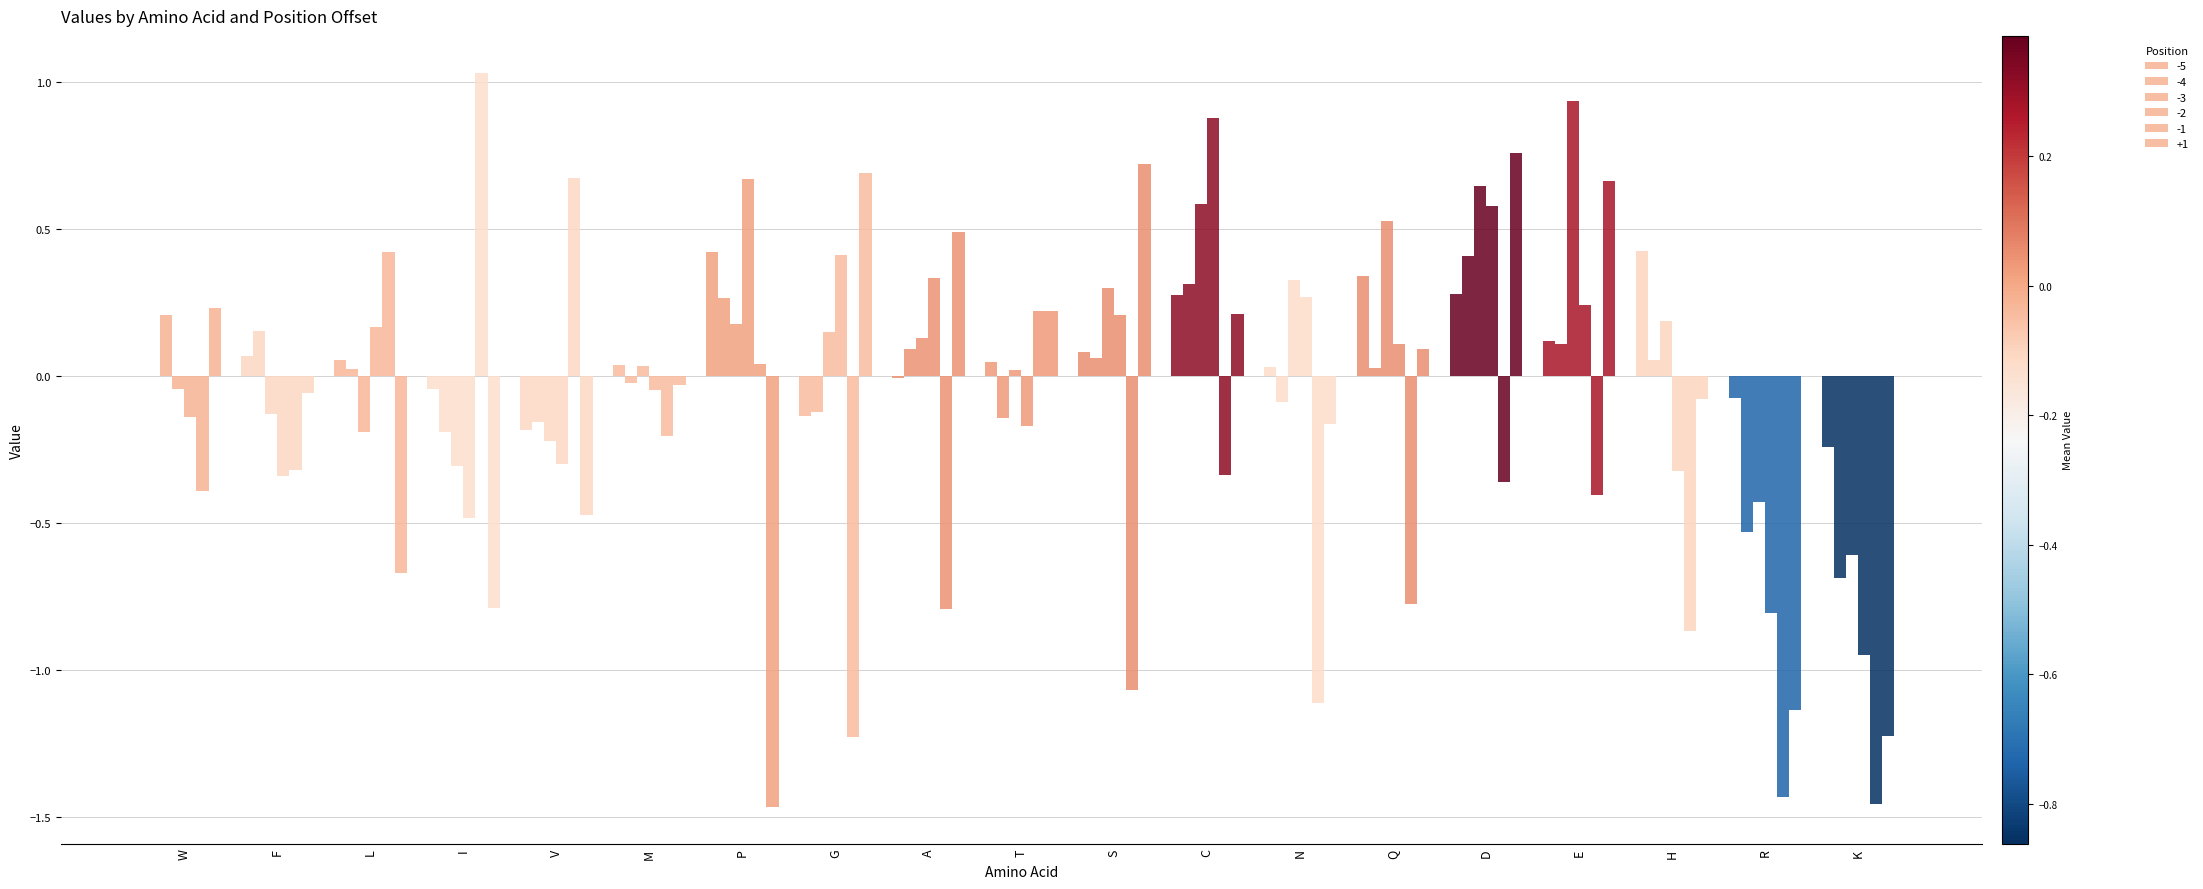

How many series are shown in this chart?

6